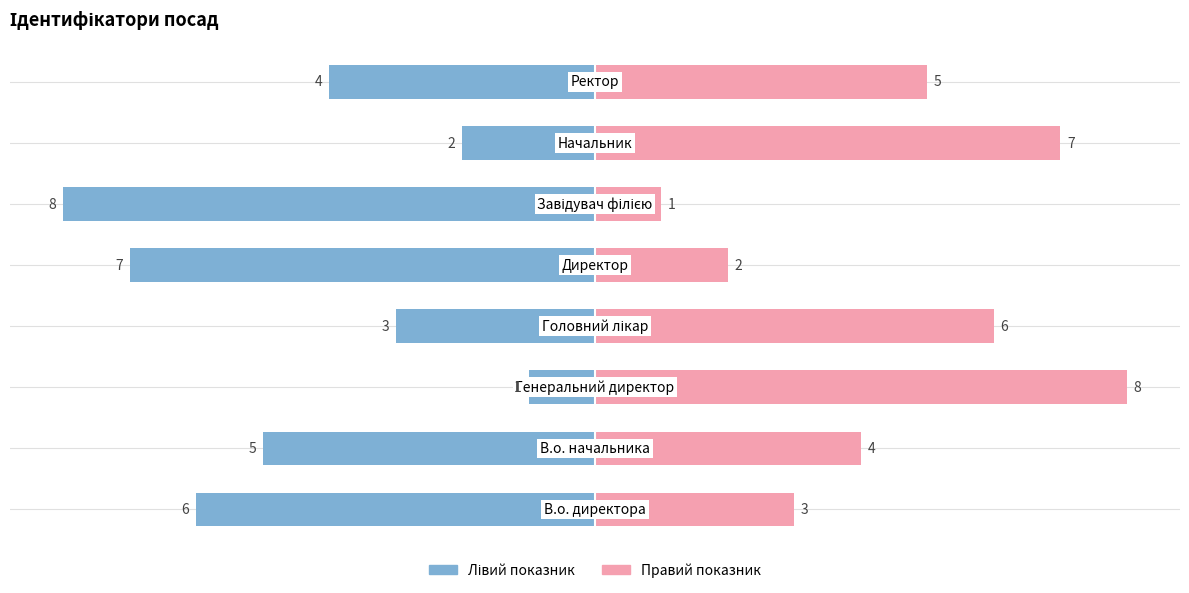

How many values in the Ідентифікатор (ліво) series are below -4?

4